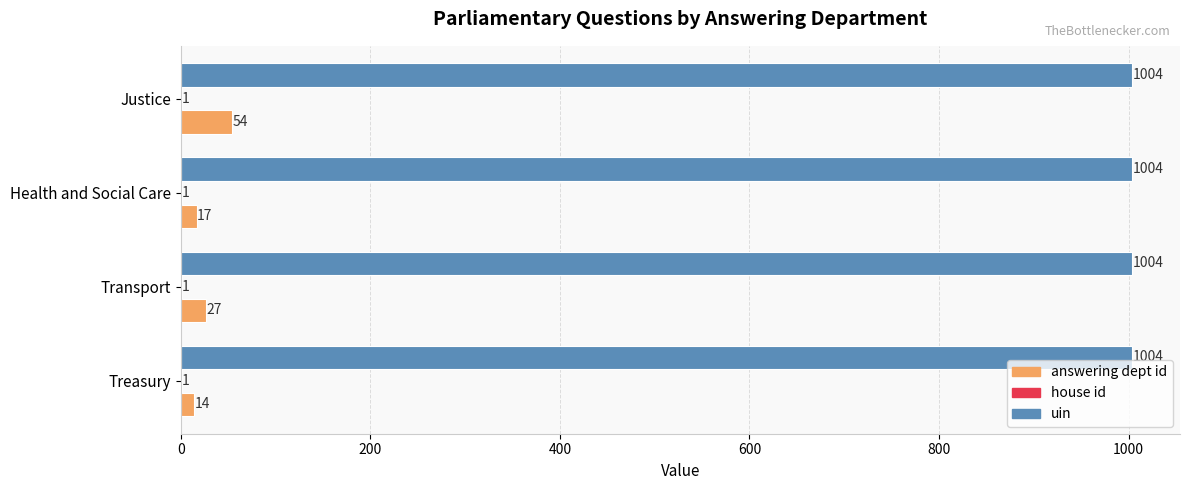

At which category is the sum across all series the highest?

Justice